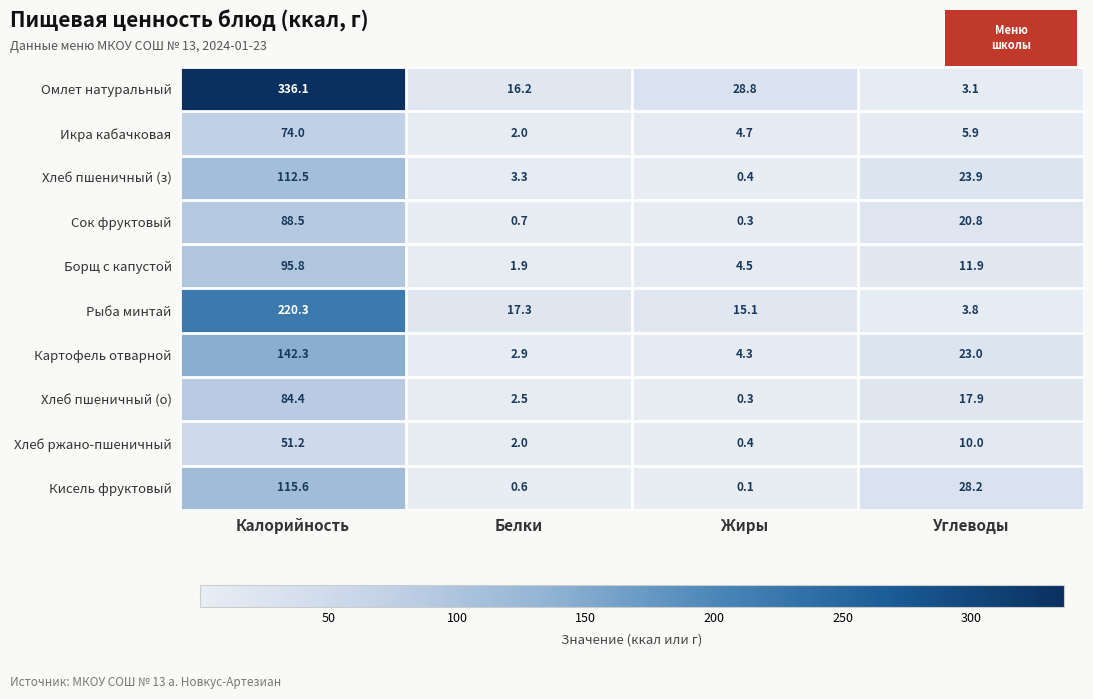

Is it true that Рыба минтай equals 5.2 at Углеводы?

False